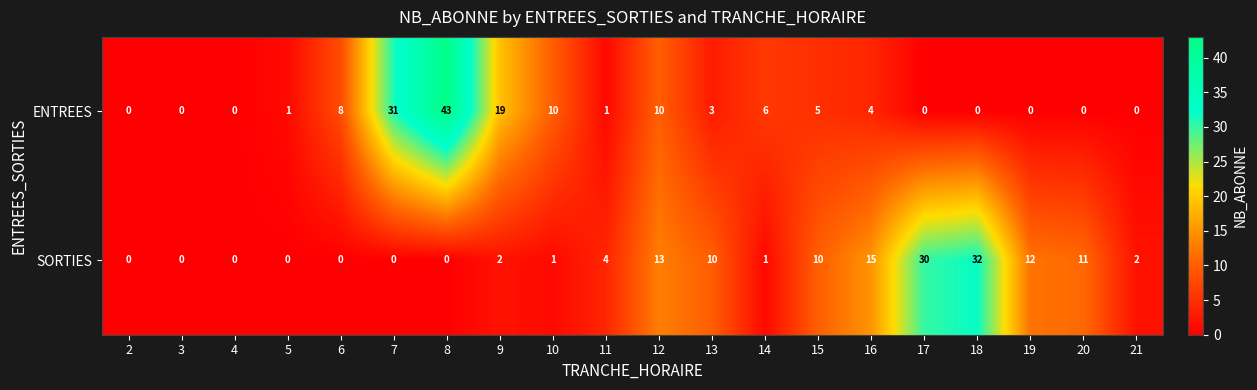

What is the total value across all series at 20?

11